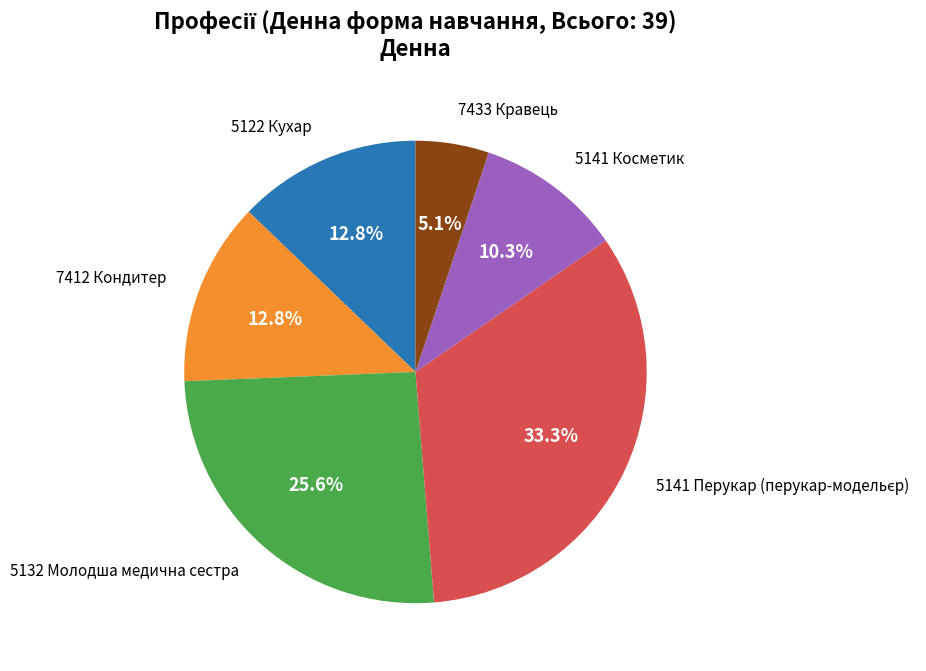

Is there a majority slice in this chart?

No